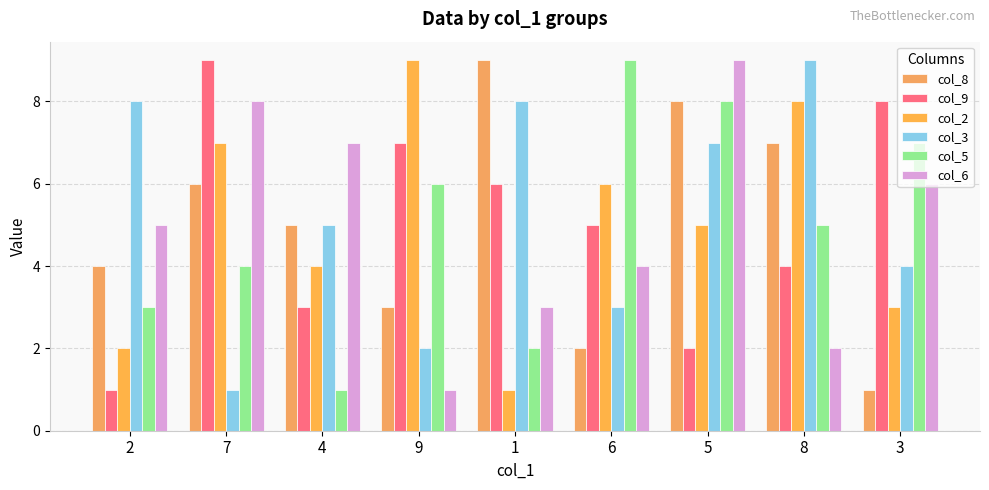

Reading right to left, extract all data points from this chart.

col_8: 3=1	8=7	5=8	6=2	1=9	9=3	4=5	7=6	2=4
col_9: 3=8	8=4	5=2	6=5	1=6	9=7	4=3	7=9	2=1
col_2: 3=3	8=8	5=5	6=6	1=1	9=9	4=4	7=7	2=2
col_3: 3=4	8=9	5=7	6=3	1=8	9=2	4=5	7=1	2=8
col_5: 3=7	8=5	5=8	6=9	1=2	9=6	4=1	7=4	2=3
col_6: 3=6	8=2	5=9	6=4	1=3	9=1	4=7	7=8	2=5